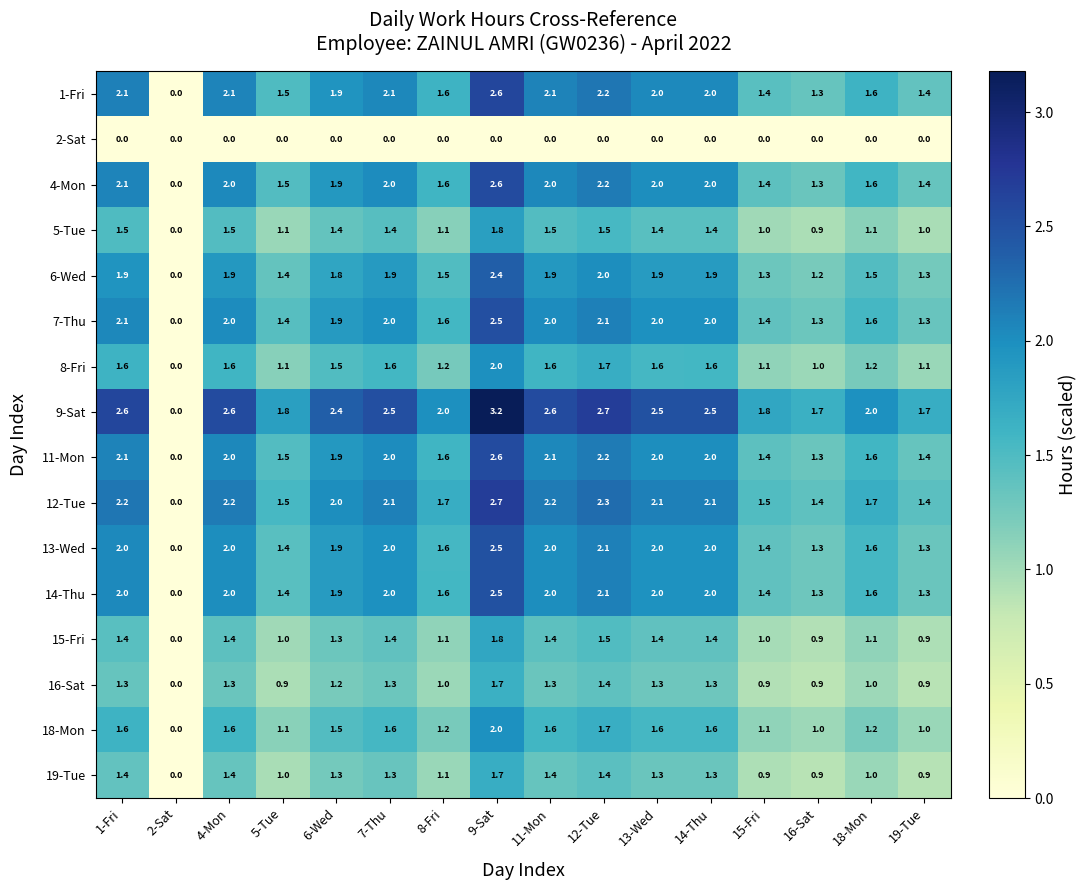

What is the total value across all series at 16-Sat?

17.7